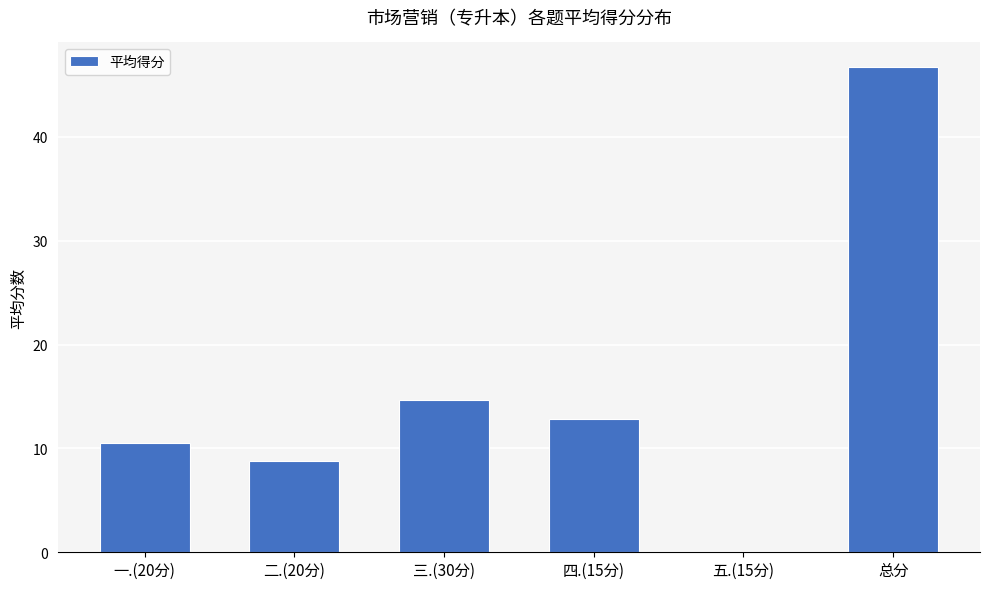

Between 三.(30分) and 二.(20分), which is larger?

三.(30分)